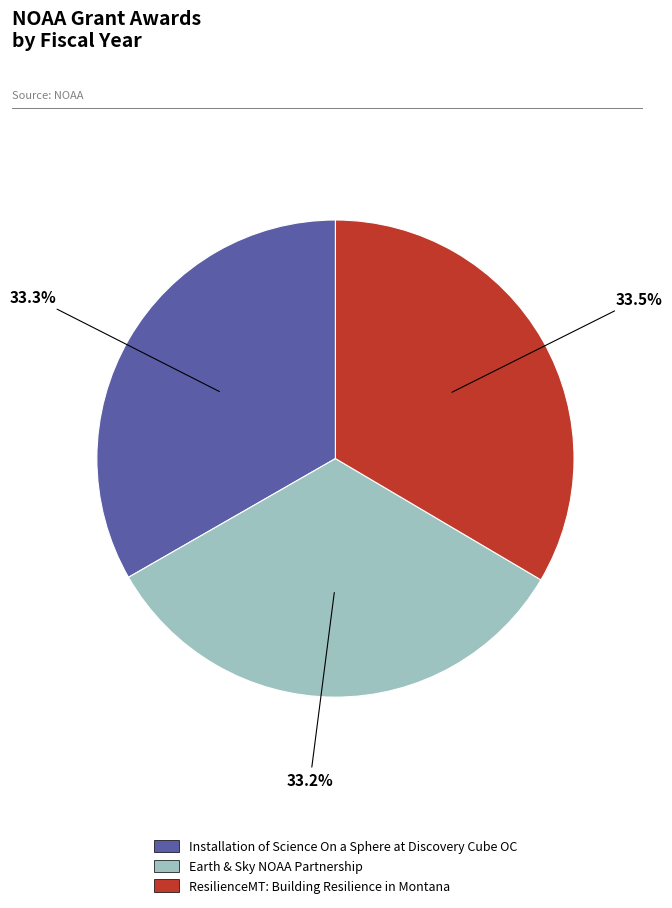

To the nearest percent, what percentage of the pie is Installation of Science On a Sphere at Discovery Cube OC?

33%